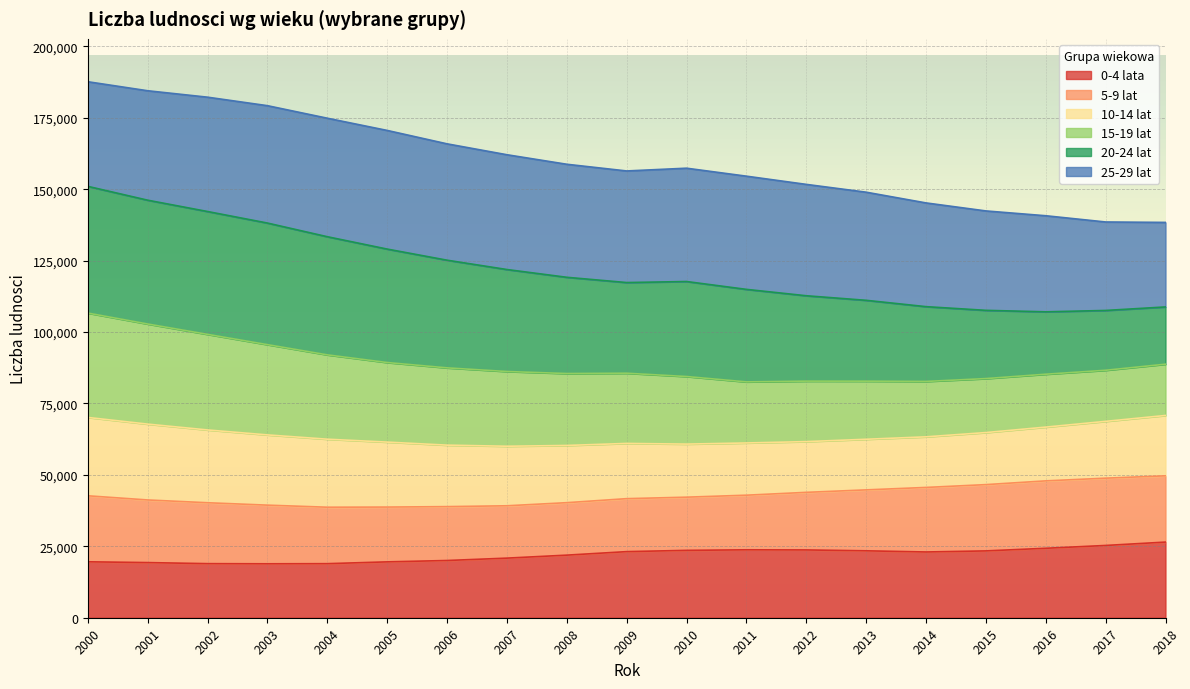

What is the total value across all series at 2013?

148960